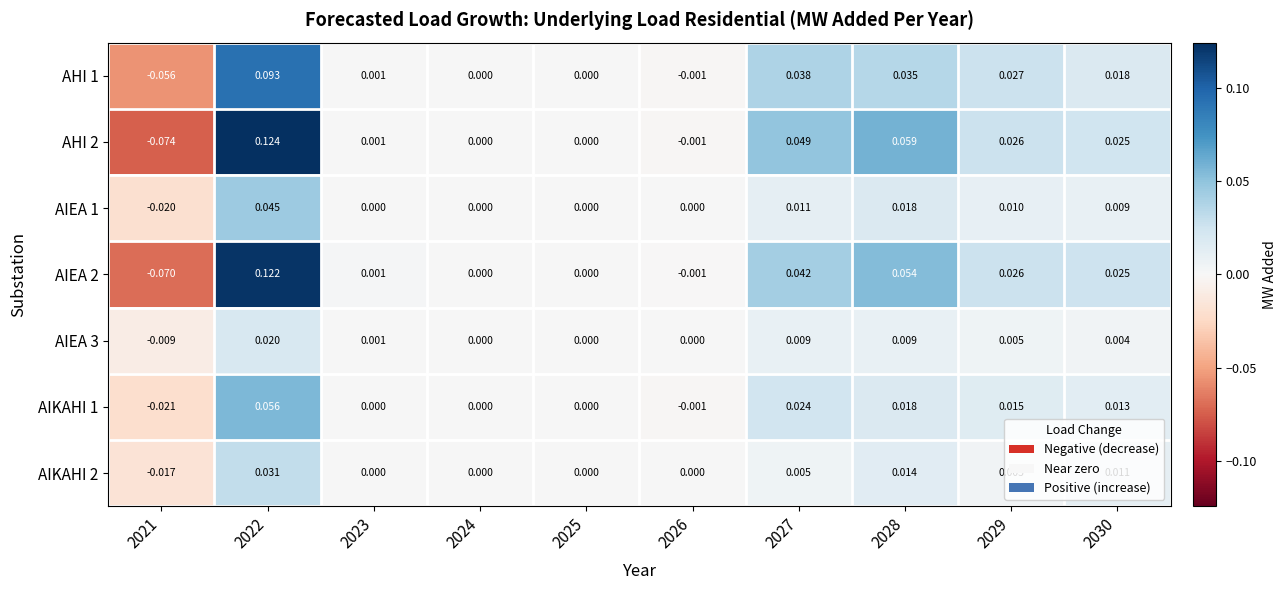

How many values in the AIEA 2 series are below 0?

2